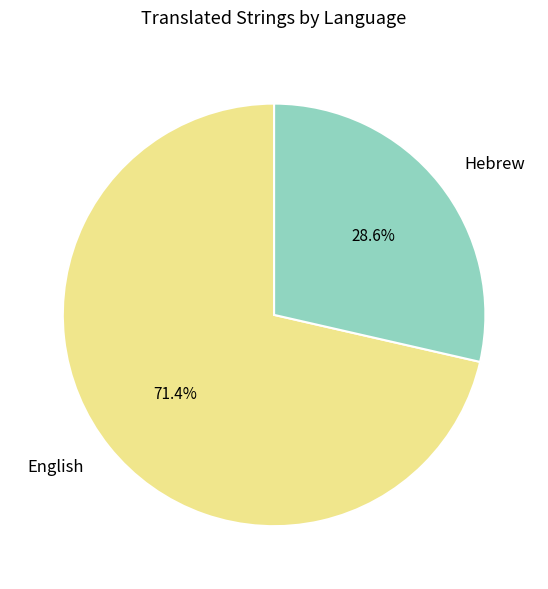

What percentage is NOT represented by Hebrew?

71.4%